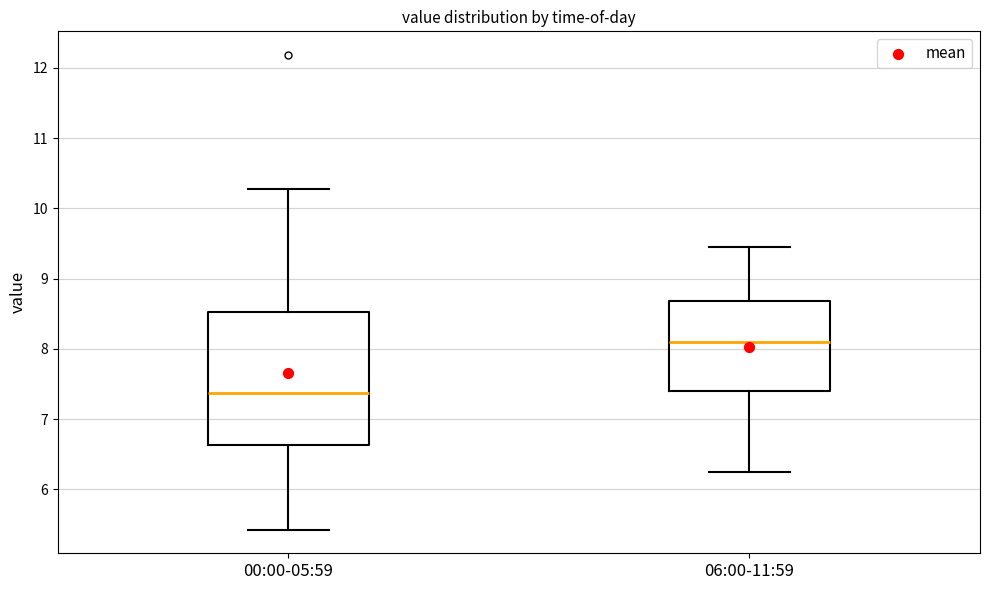

Comparing the boxes themselves (not the whiskers), which one is the tallest?

00:00-05:59